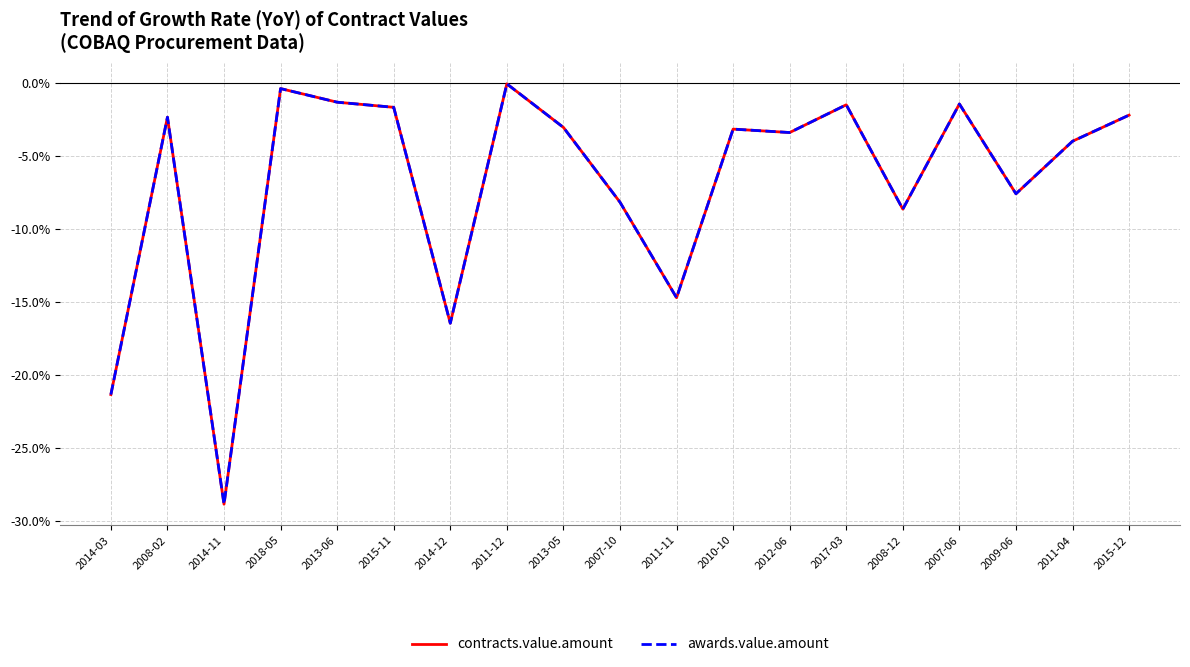

How many lines are shown in the chart?

2